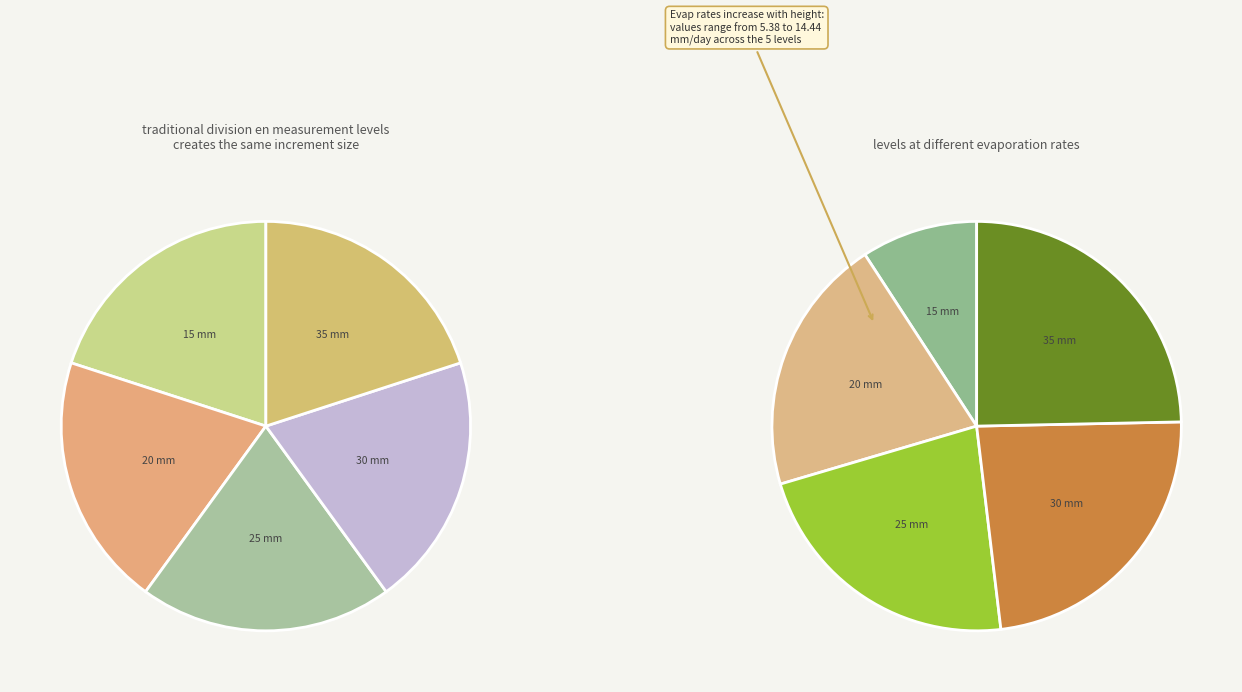

Does any single category account for the majority?

No